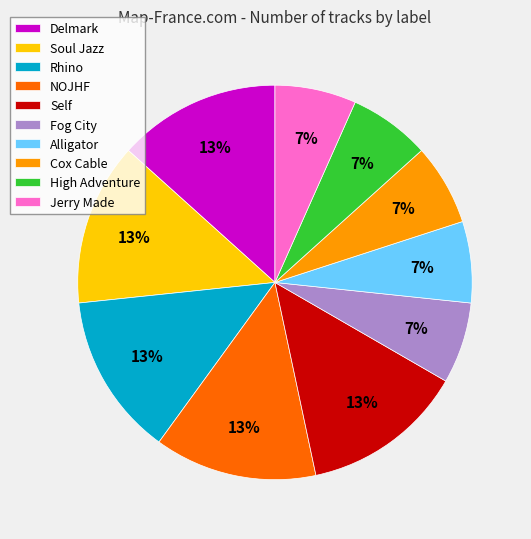

Do High Adventure and Cox Cable together represent more than half of the pie?

No